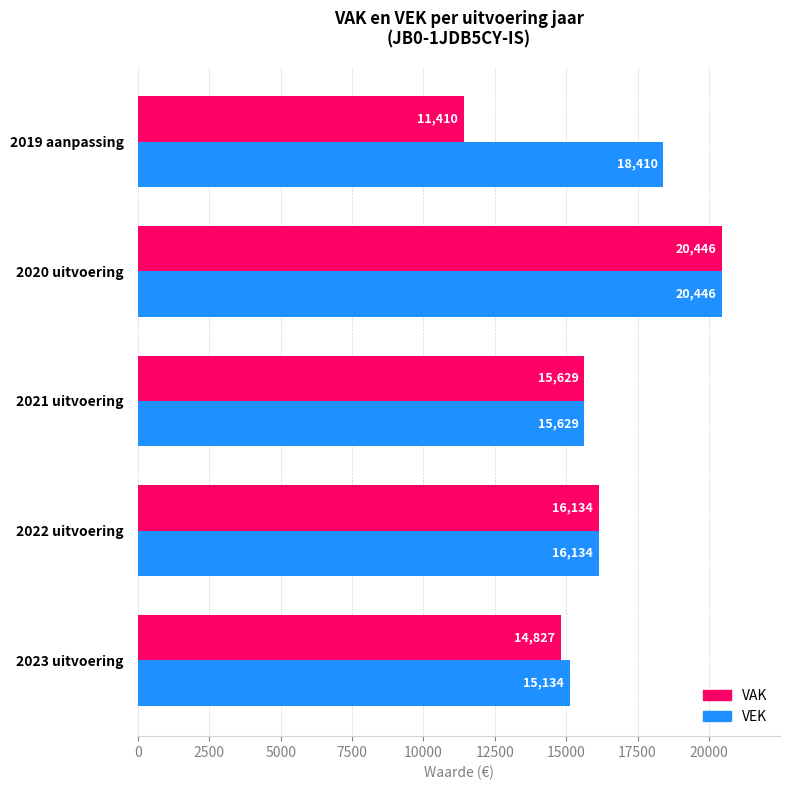

The VAK series shows 7557 at 2019 aanpassing. True or false?

False